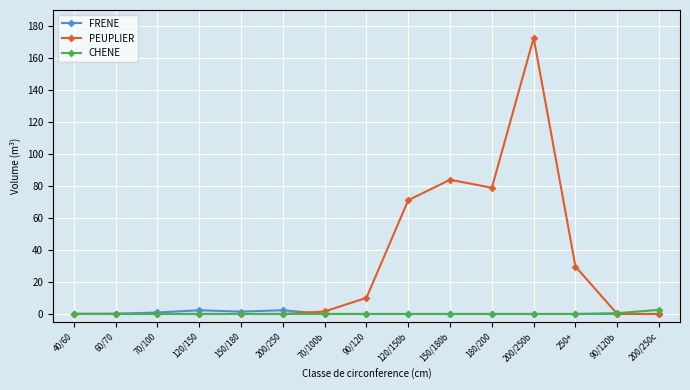

What is the total value across all series at 150/180?

1.5